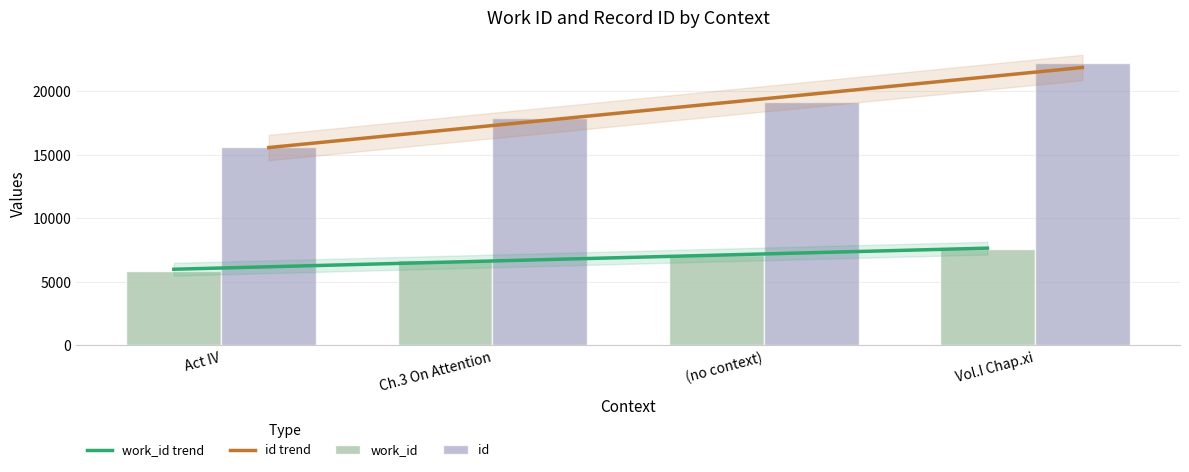

Between (no context) and Act IV, which is larger?

(no context)